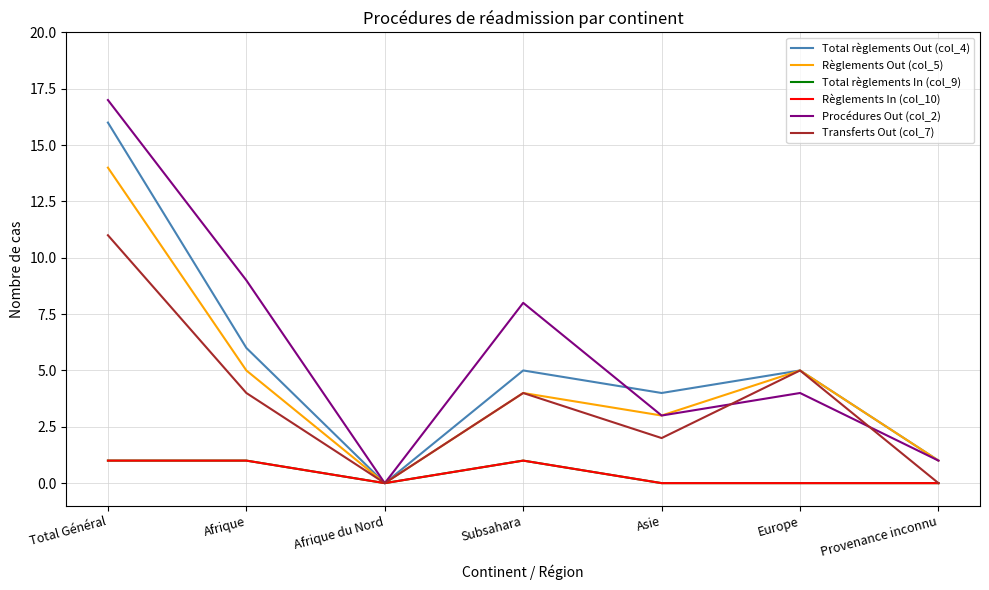

How many interior local valleys does the Transferts Out (col_7) series have?

2